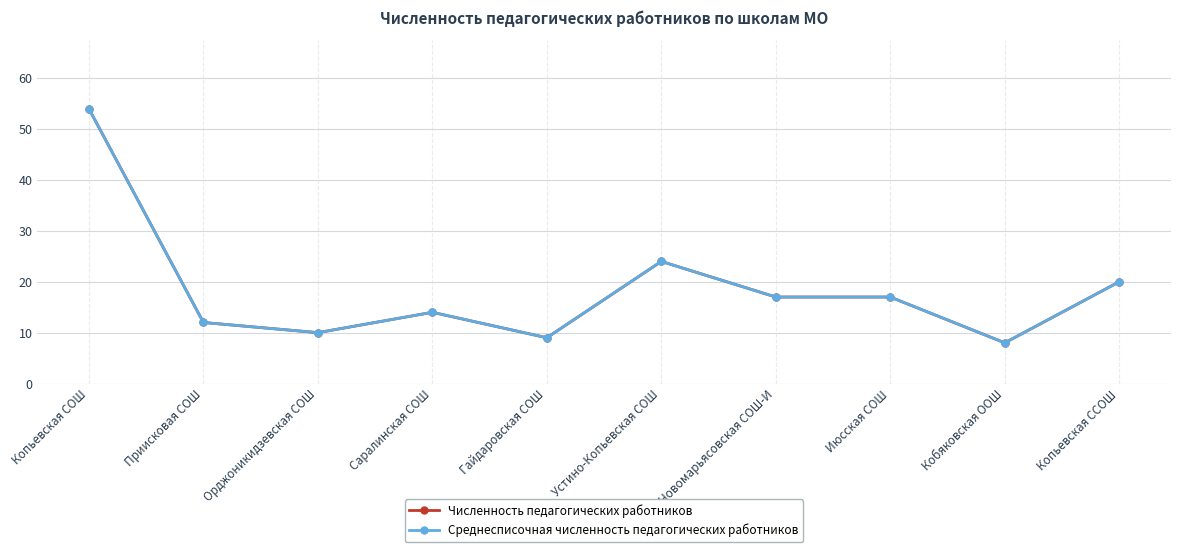

Does the chart have visible grid lines?

Yes